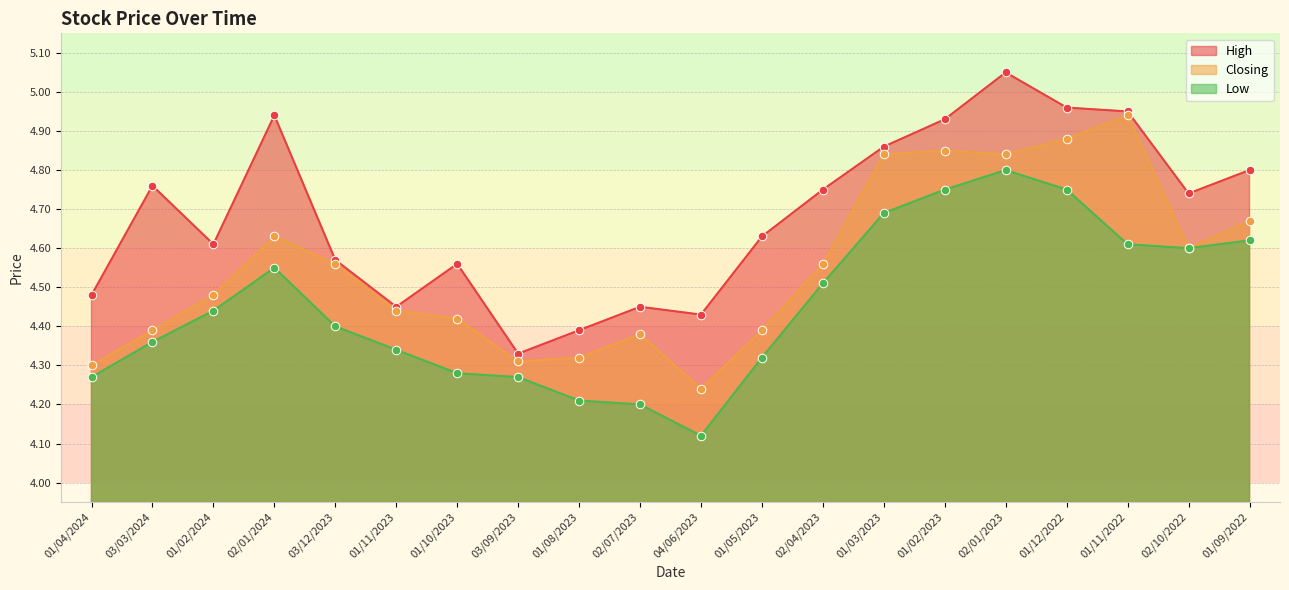

Is the value of High at 02/04/2023 greater than the value of Low at 03/03/2024?

Yes